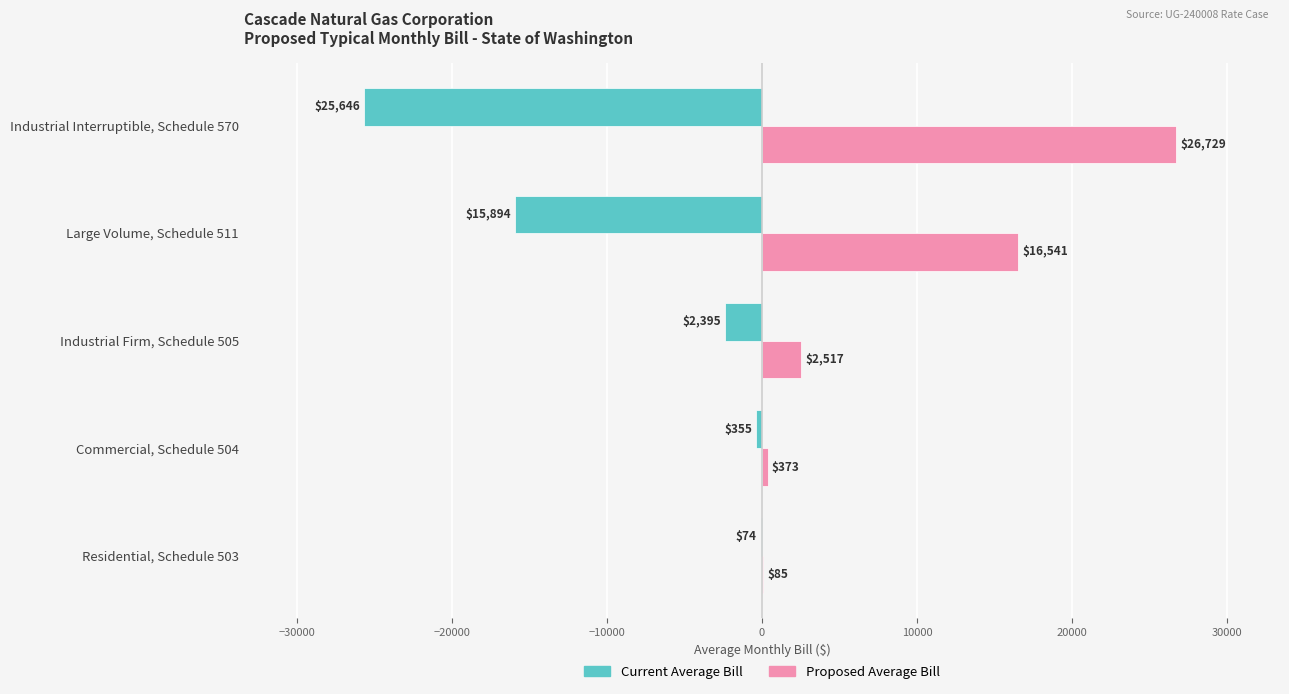

List the series in order of their peak value, highest first.

Proposed Average Bill, Current Average Bill